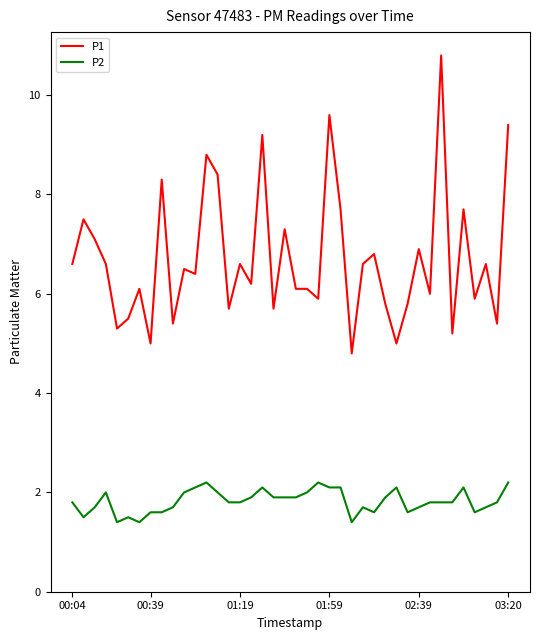

Which series has the largest total across all categories?

P1